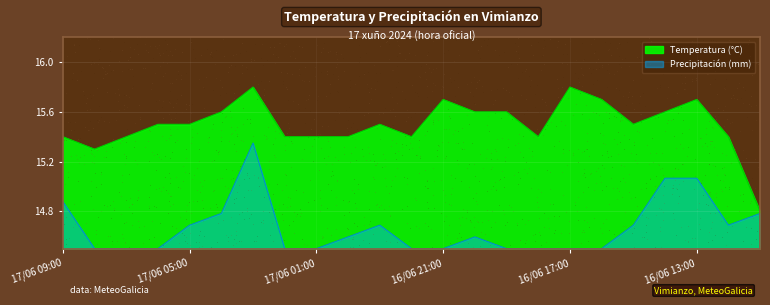

What are all the series names shown in the legend?

Temperatura (°C), Precipitación (mm)